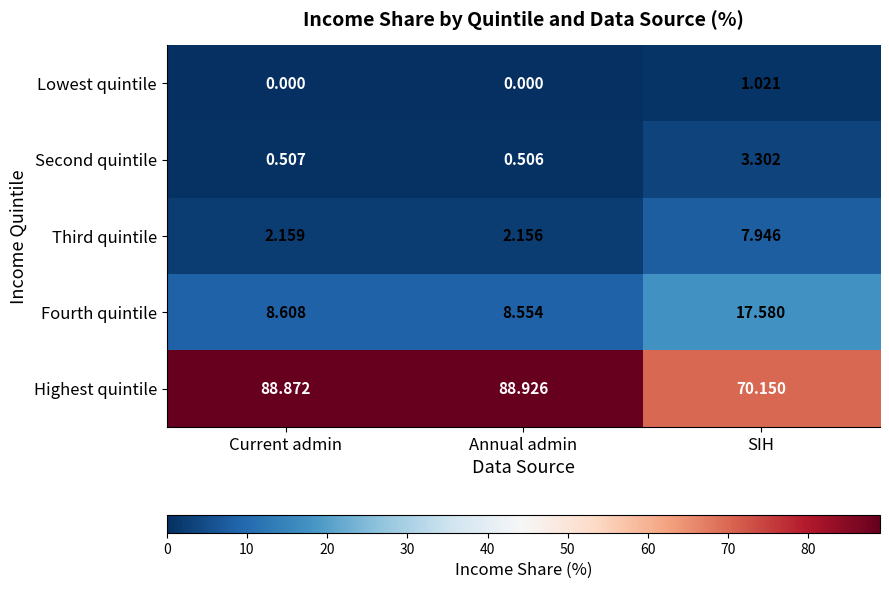

Where does the Highest quintile series first go above 88?

Current admin